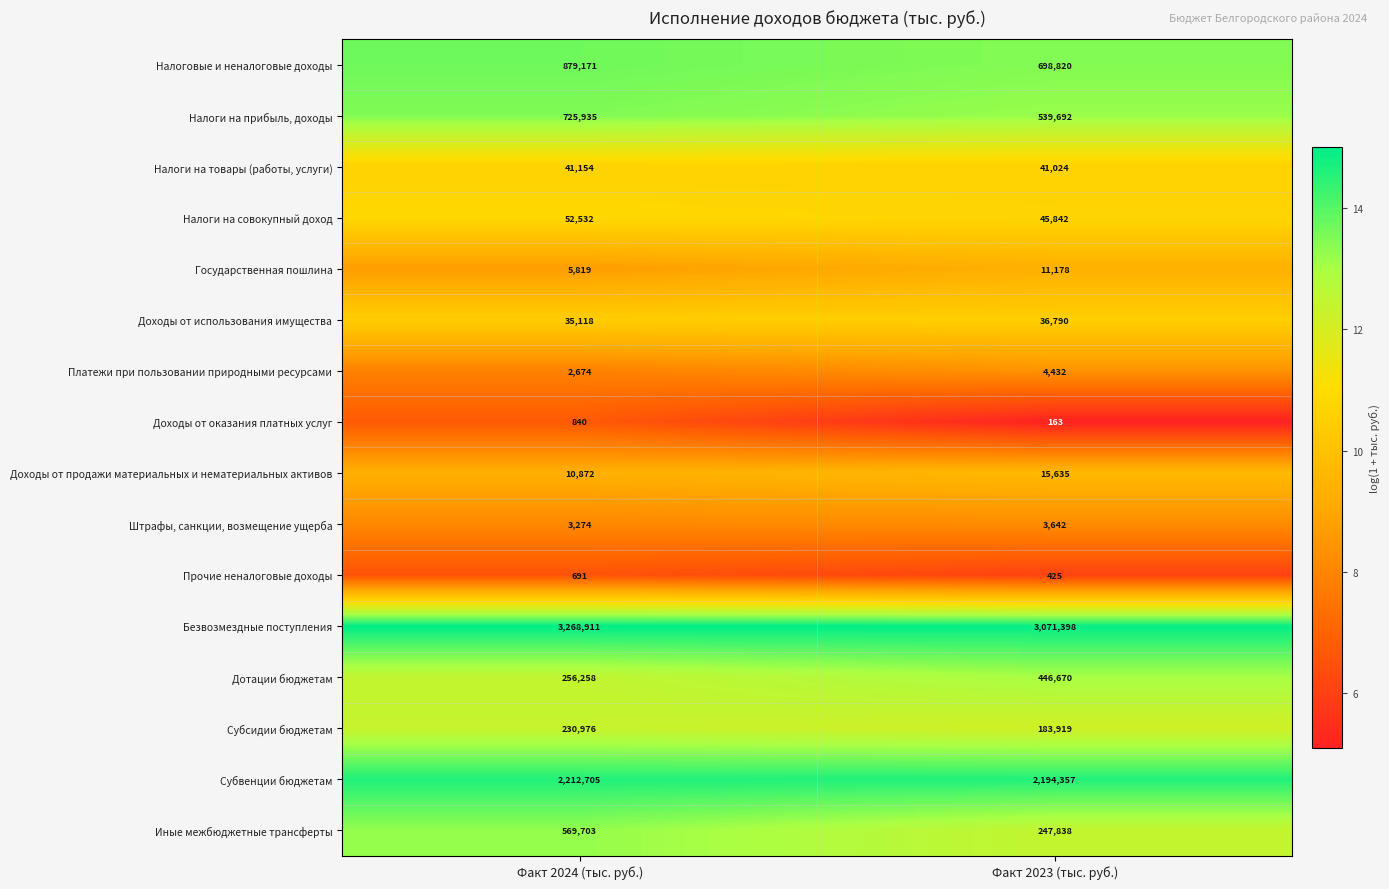

Is the value of Дотации бюджетам at Факт 2023 (тыс. руб.) greater than the value of Налоги на товары (работы, услуги) at Факт 2023 (тыс. руб.)?

Yes